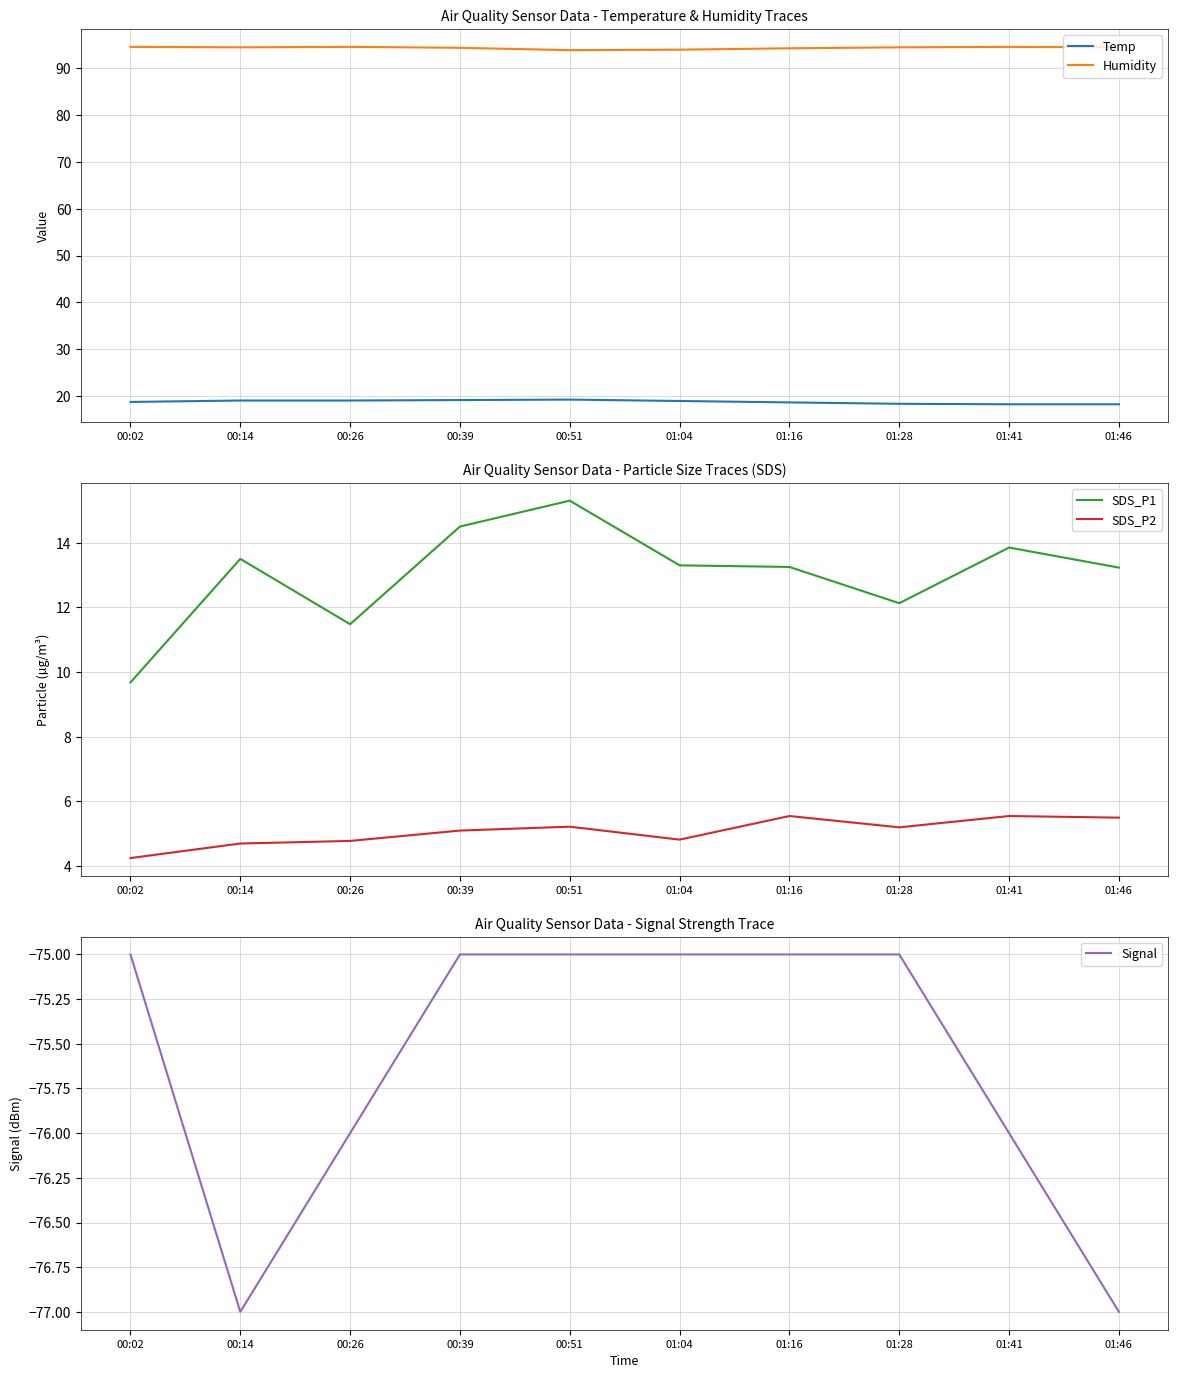

Reading left to right, list all the values displayed in this chart.

Temp: 18.8	19.1	19.1	19.2	19.3	19.0	18.7	18.4	18.3	18.3
Humidity: 94.5	94.4	94.5	94.3	93.8	93.9	94.2	94.4	94.5	94.4
SDS_P1: 9.7	13.5	11.5	14.5	15.3	13.3	13.2	12.1	13.8	13.2
SDS_P2: 4.2	4.7	4.8	5.1	5.2	4.8	5.5	5.2	5.5	5.5
Signal: -75.0	-77.0	-76.0	-75.0	-75.0	-75.0	-75.0	-75.0	-76.0	-77.0